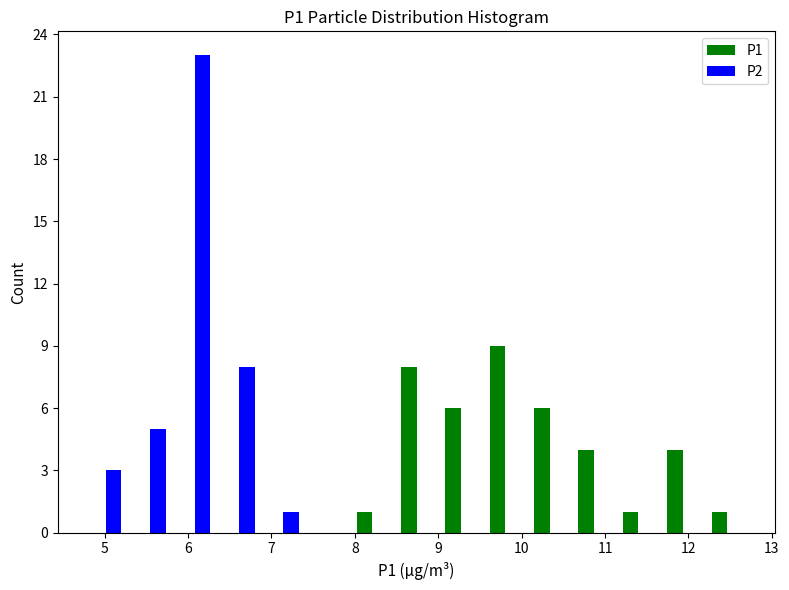

In the P1 series, which range on the x-axis has the tallest bar?

9.5 to 10.1